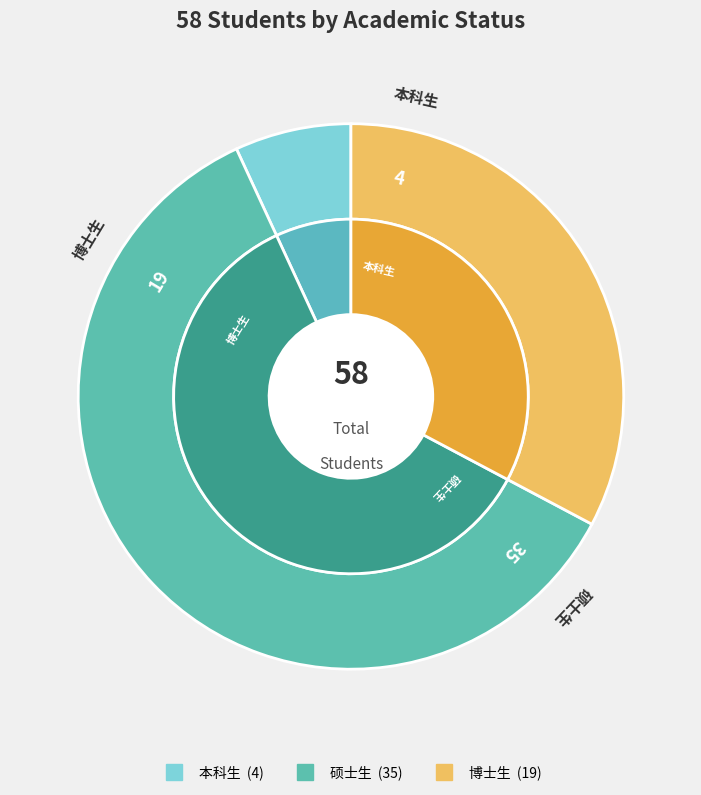

Between 硕士生 and 博士生, which is larger?

硕士生